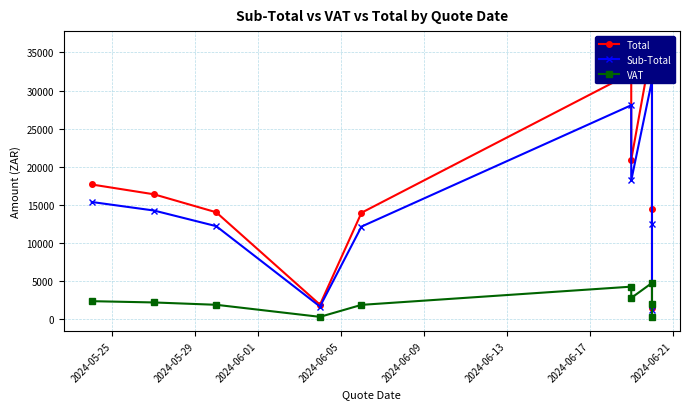

True or false: Total and Sub-Total intersect in this chart.

False